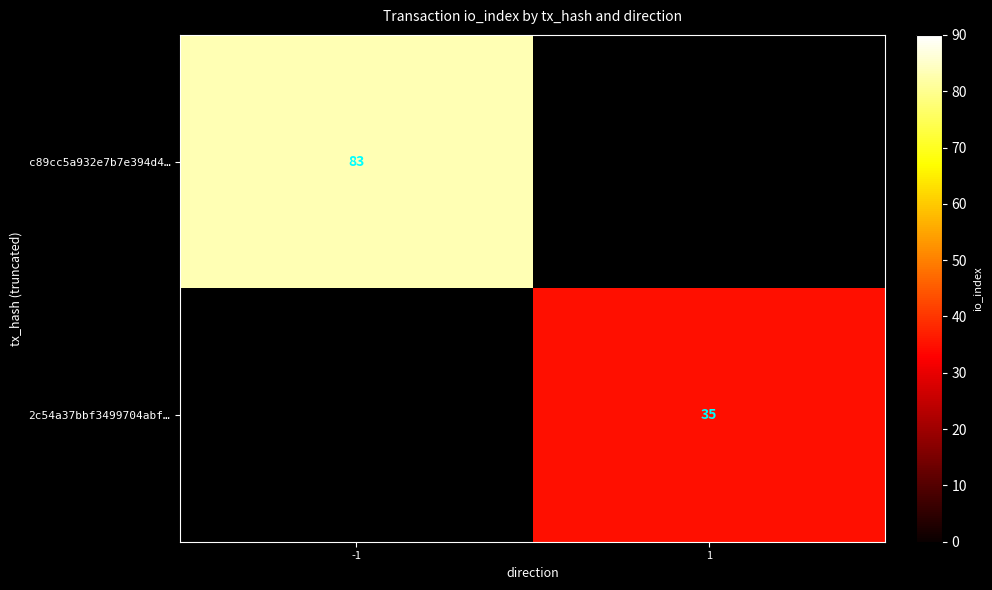

Is it true that c89cc5a932e7b7e394d4… equals 83 at -1?

True